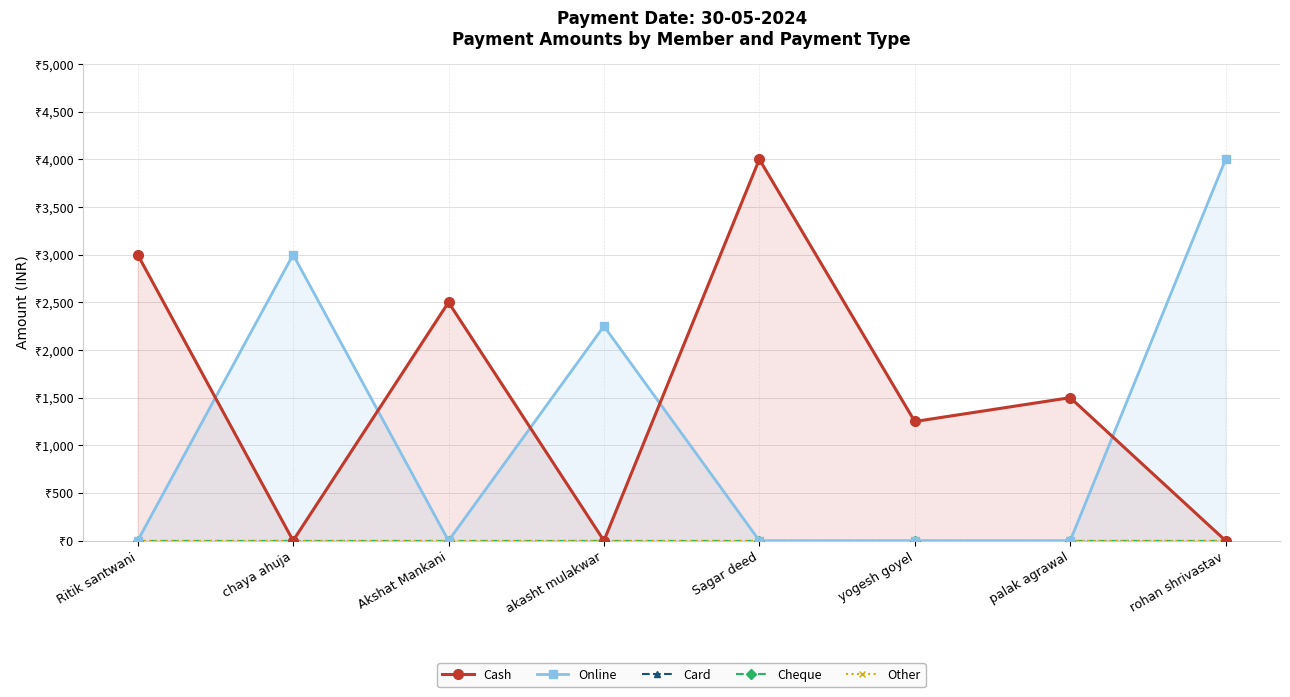

Where is the first local maximum for Cash?

Akshat Mankani